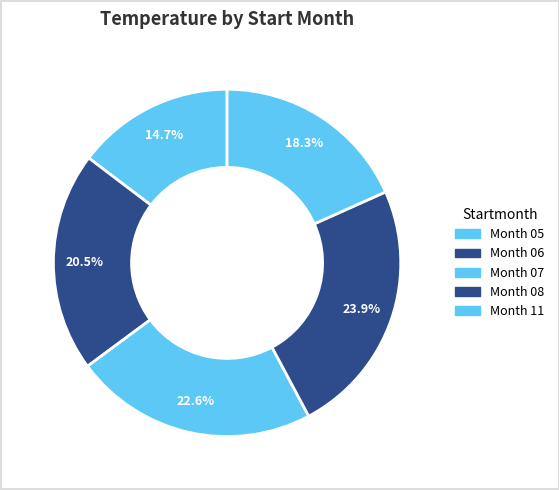

Count the number of slices in the pie.

5